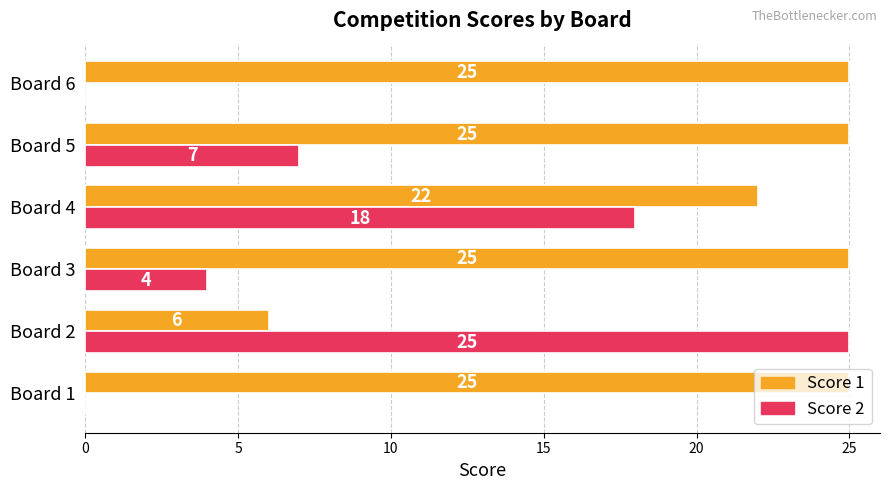

The Score 1 series shows 35 at Board 5. True or false?

False